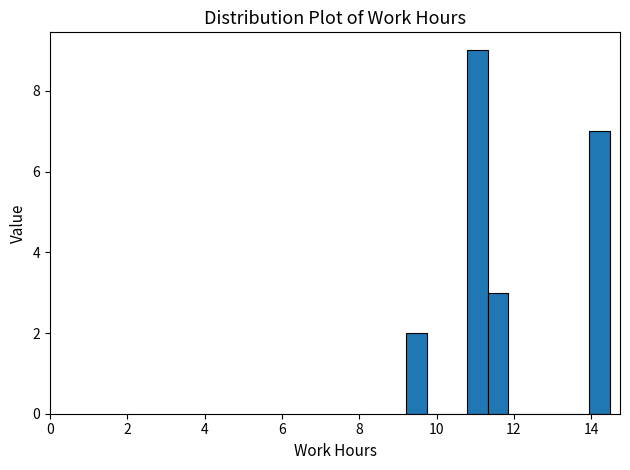

Around what value on the x-axis is the tallest bar? Give the approximate position of its centre, as read against the axis.

11.0